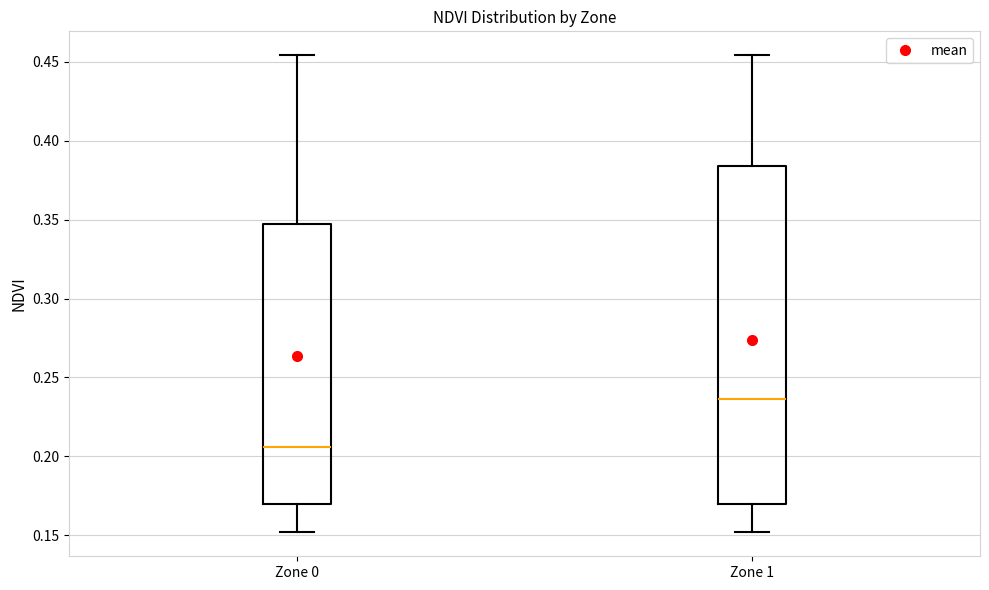

Where does the median line of the box for Zone 1 sit on the y-axis? The values are not printed on the chart, so give them approximately, as read against the axis.

0.235